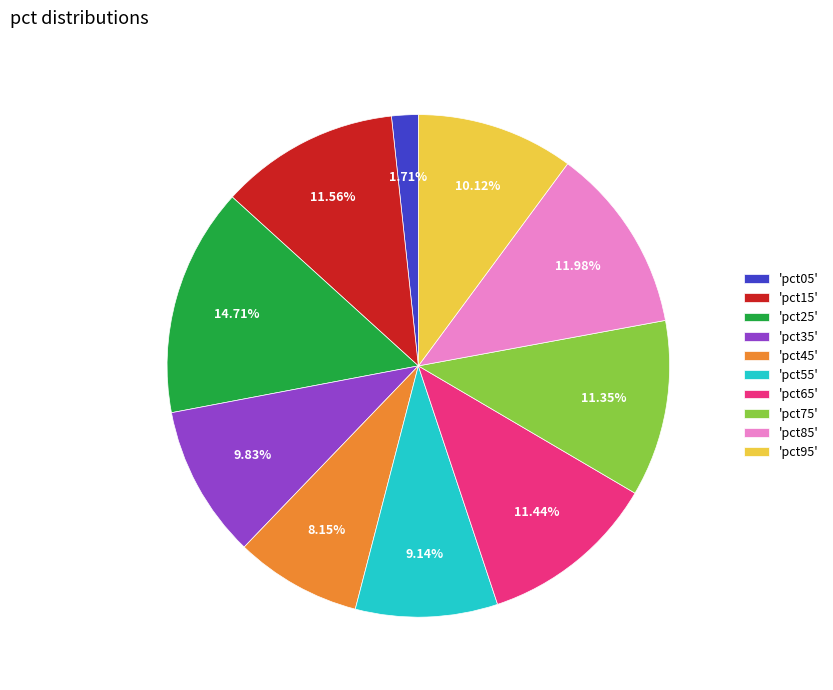

Is there a majority slice in this chart?

No